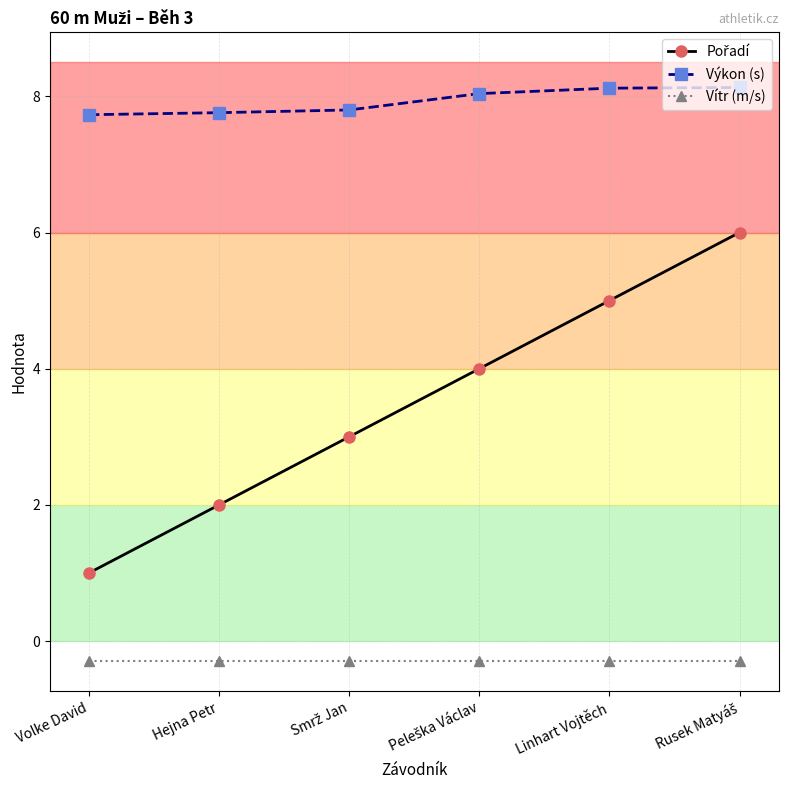

What is the value of the Výkon (s) point at the 4th from the left?

8.0